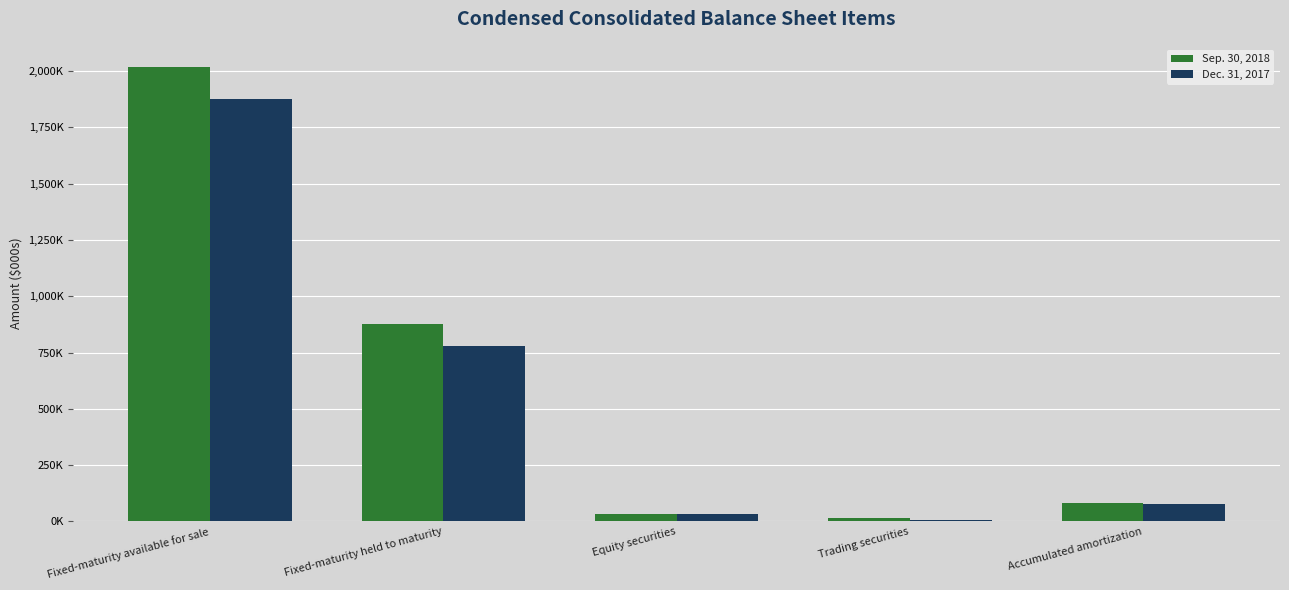

What are all the series names shown in the legend?

Sep. 30, 2018, Dec. 31, 2017